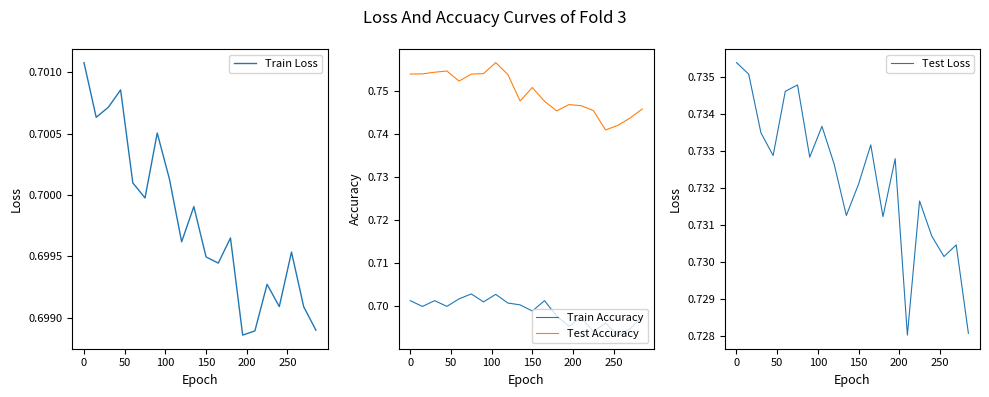

Reading left to right, extract all data points from this chart.

Train Loss: 0.7	0.7	0.7	0.7	0.7	0.7	0.7	0.7	0.7	0.7	0.7	0.7	0.7	0.7	0.7	0.7	0.7	0.7	0.7	0.7
Train Accuracy: 0.7	0.7	0.7	0.7	0.7	0.7	0.7	0.7	0.7	0.7	0.7	0.7	0.7	0.7	0.7	0.7	0.7	0.7	0.7	0.7
Test Accuracy: 0.8	0.8	0.8	0.8	0.8	0.8	0.8	0.8	0.8	0.7	0.8	0.7	0.7	0.7	0.7	0.7	0.7	0.7	0.7	0.7
Test Loss: 0.7	0.7	0.7	0.7	0.7	0.7	0.7	0.7	0.7	0.7	0.7	0.7	0.7	0.7	0.7	0.7	0.7	0.7	0.7	0.7